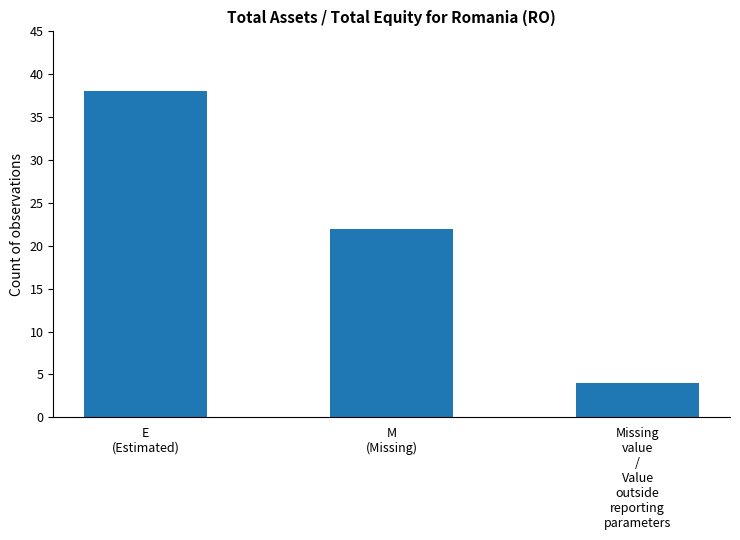

Reading left to right, transcribe all the data shown in this chart.

E
(Estimated)=38	M
(Missing)=22	Missing
value
/
Value
outside
reporting
parameters=4